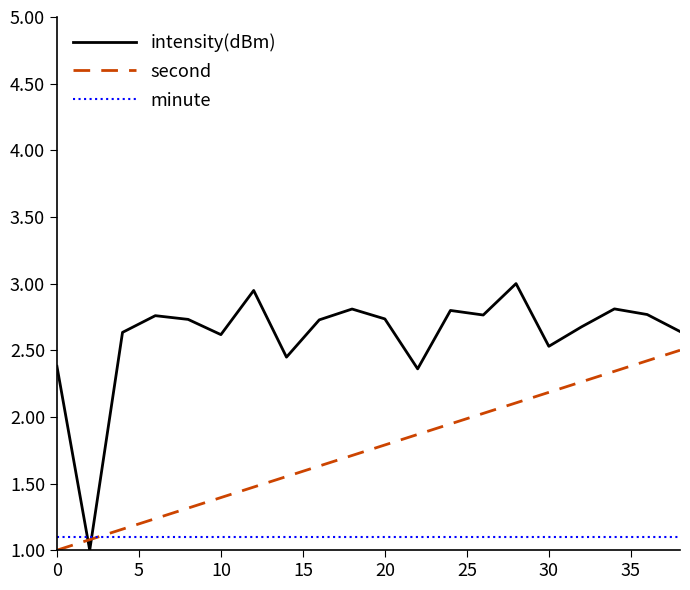

List the series in order of their overall mean, highest first.

intensity(dBm), second, minute